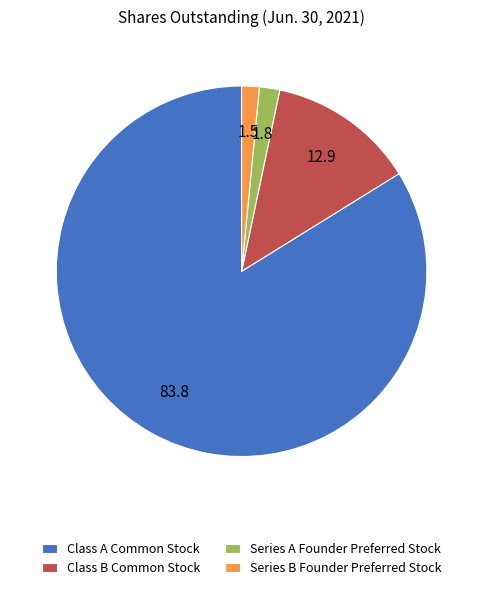

Between Series A Founder Preferred Stock and Class B Common Stock, which is larger?

Class B Common Stock